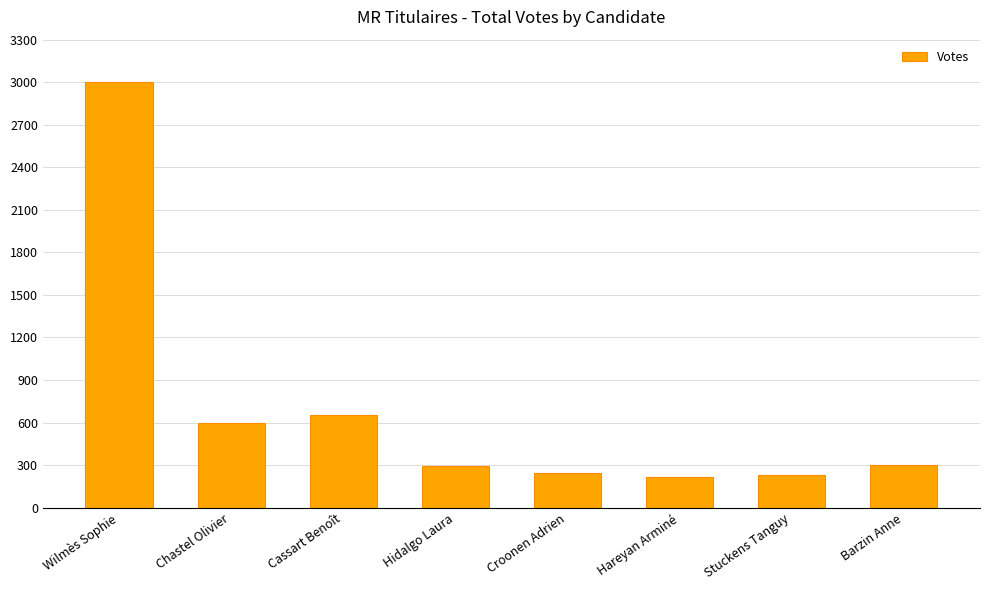

What is the label of the 8th bar from the right?

Wilmès Sophie